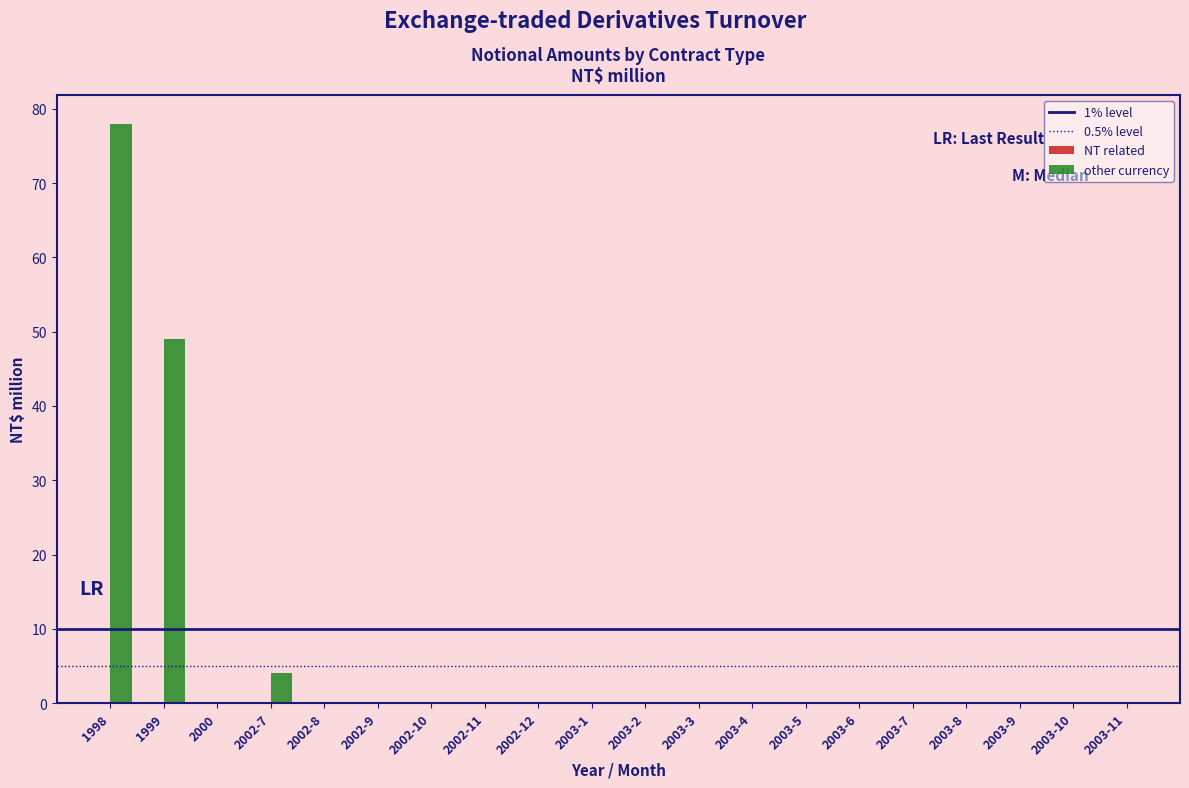

Reading left to right, what are all the values shown in this chart?

1998=78	1999=49	2000=0	2002-7=4	2002-8=0	2002-9=0	2002-10=0	2002-11=0	2002-12=0	2003-1=0	2003-2=0	2003-3=0	2003-4=0	2003-5=0	2003-6=0	2003-7=0	2003-8=0	2003-9=0	2003-10=0	2003-11=0